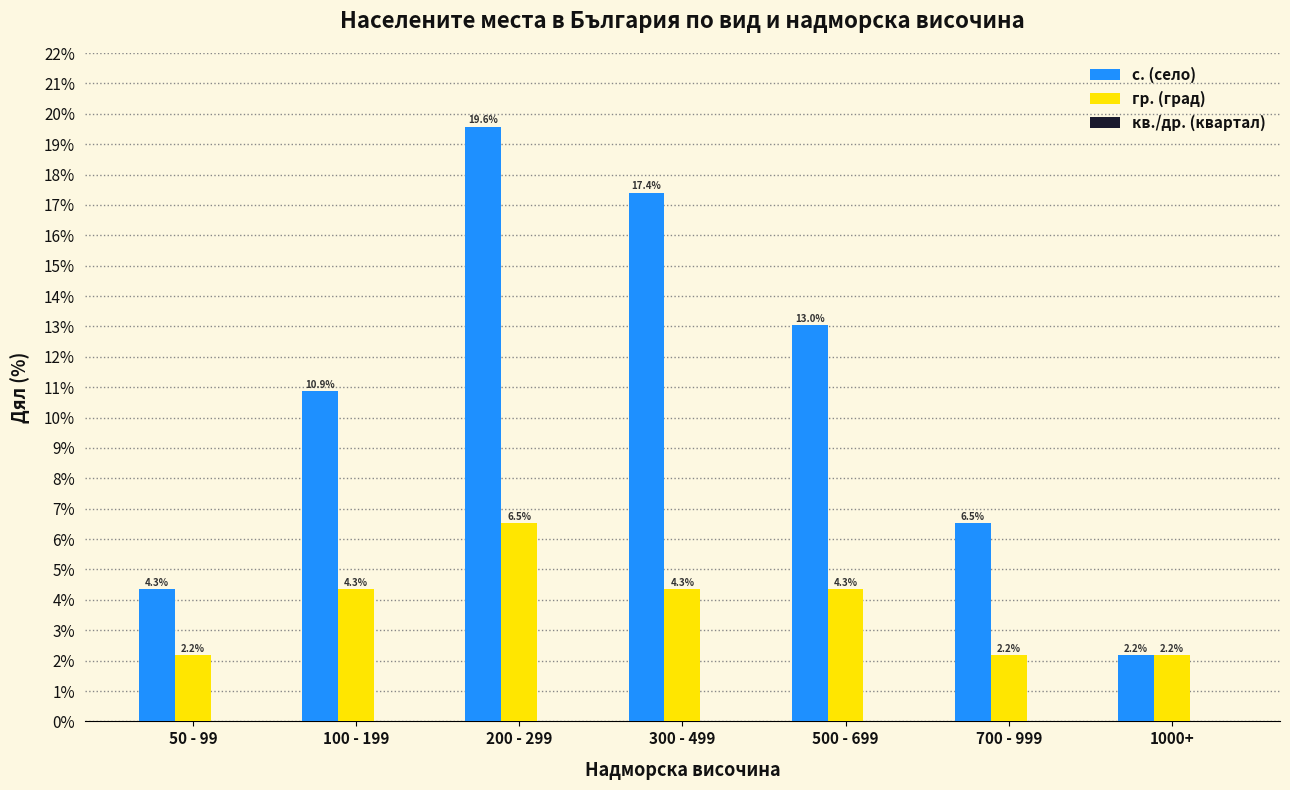

Which series has the widest spread of values?

с. (село)